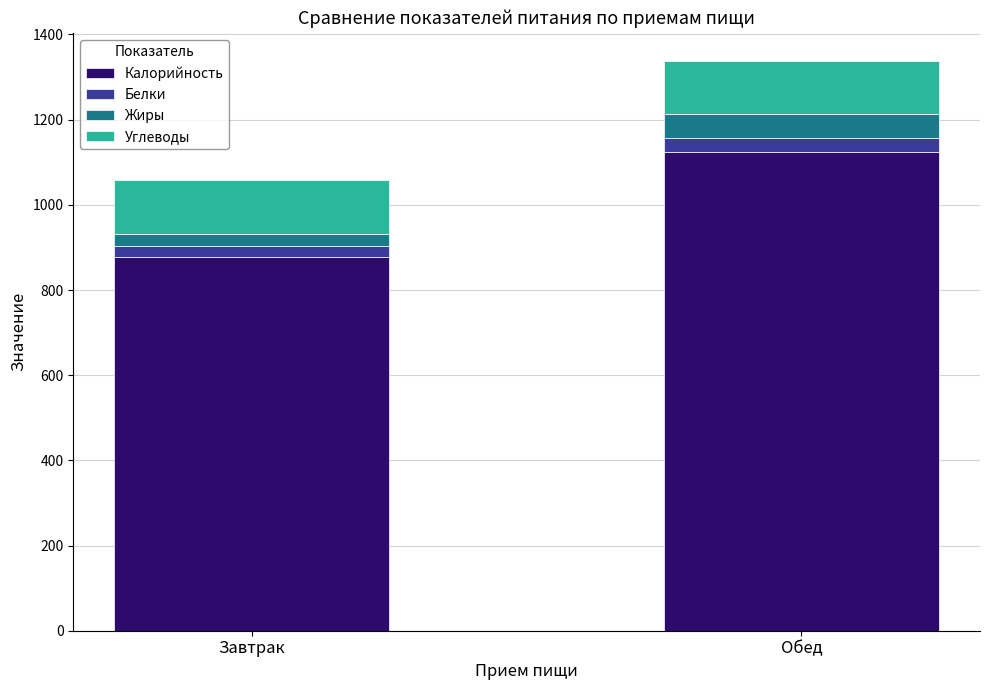

What is the highest value of the Калорийность series?

1123.3